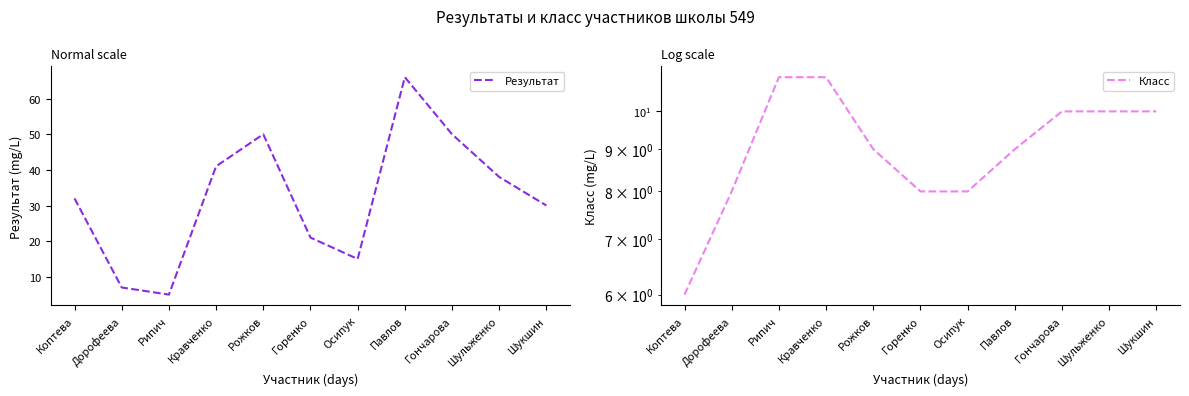

Rank the series by their maximum value, from highest to lowest.

Результат, Класс